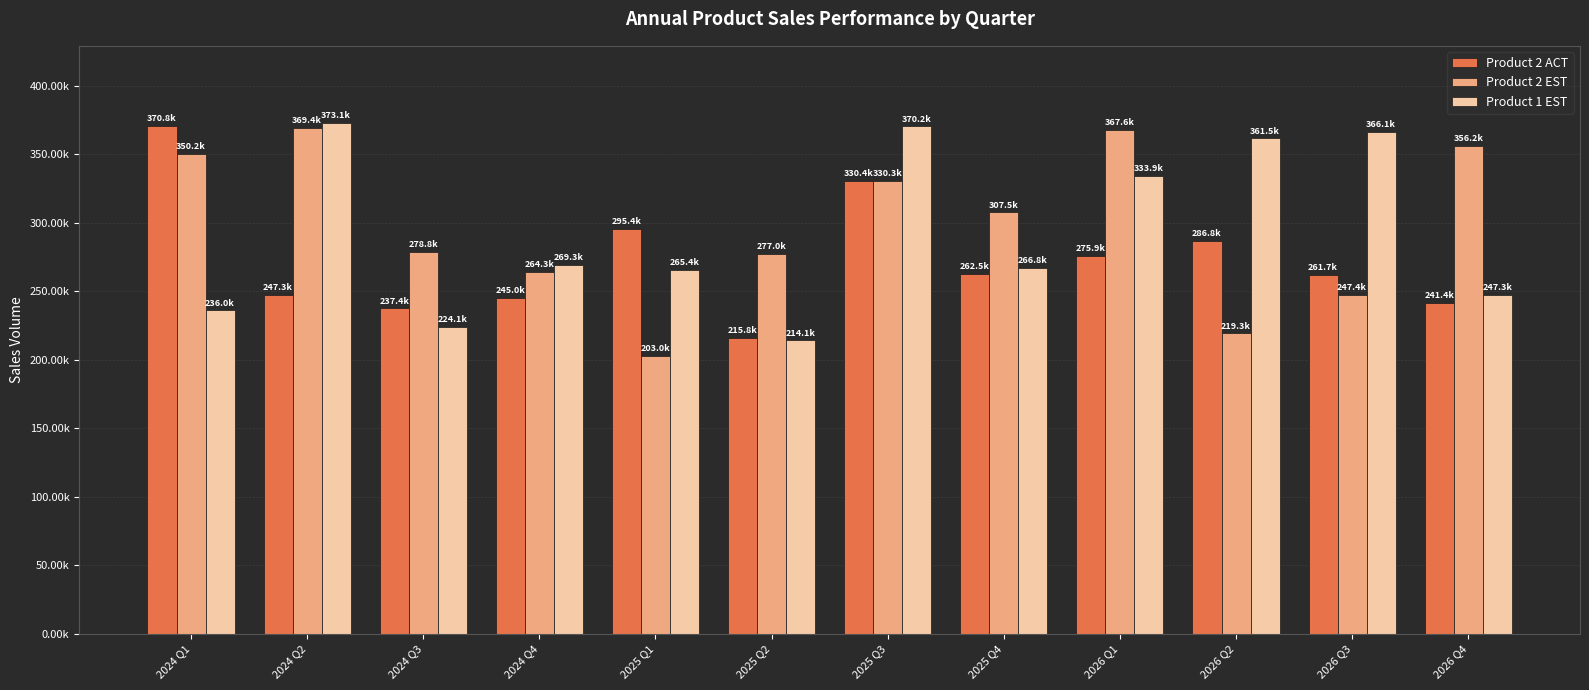

What is the difference between the second highest and second lowest values in the Product 1 EST series?

146059